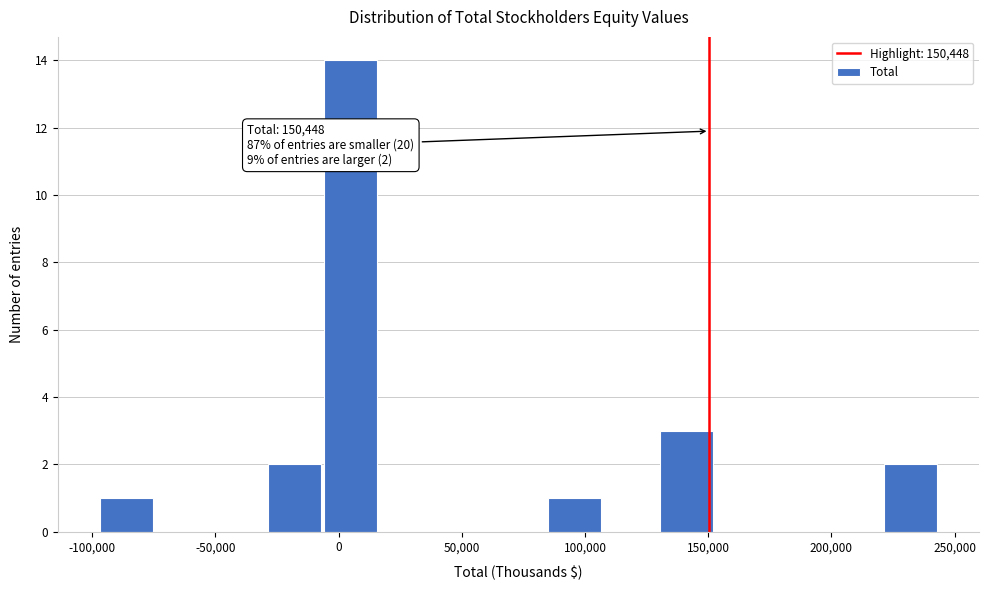

Over which range of the x-axis is the bar tallest?

-5000 to 15000